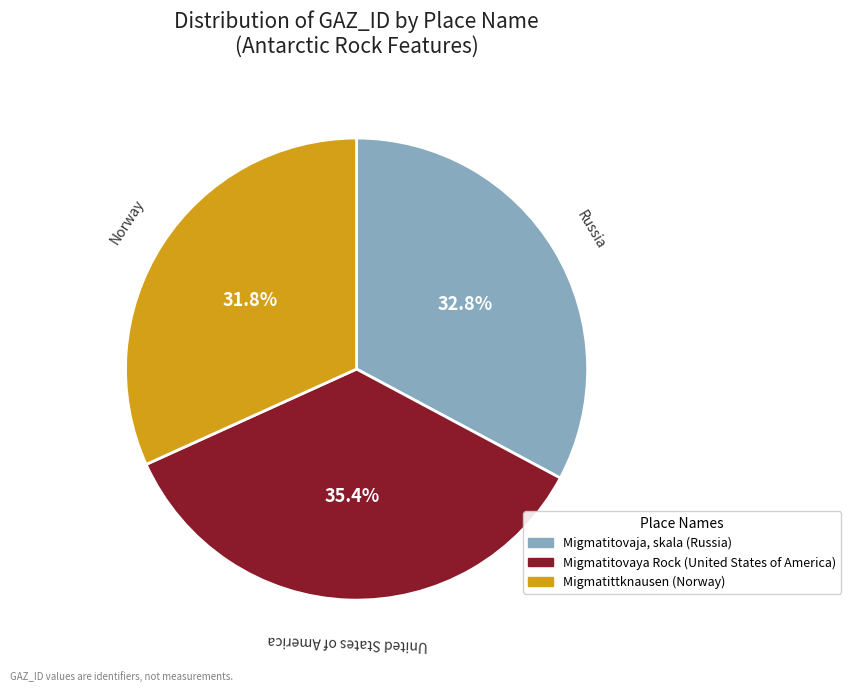

True or false: Migmatittknausen accounts for 32% of the total.

True